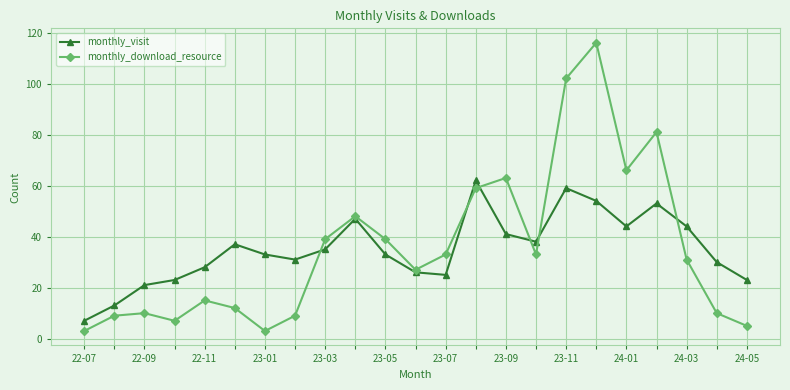

List the series in order of their peak value, highest first.

monthly_download_resource, monthly_visit